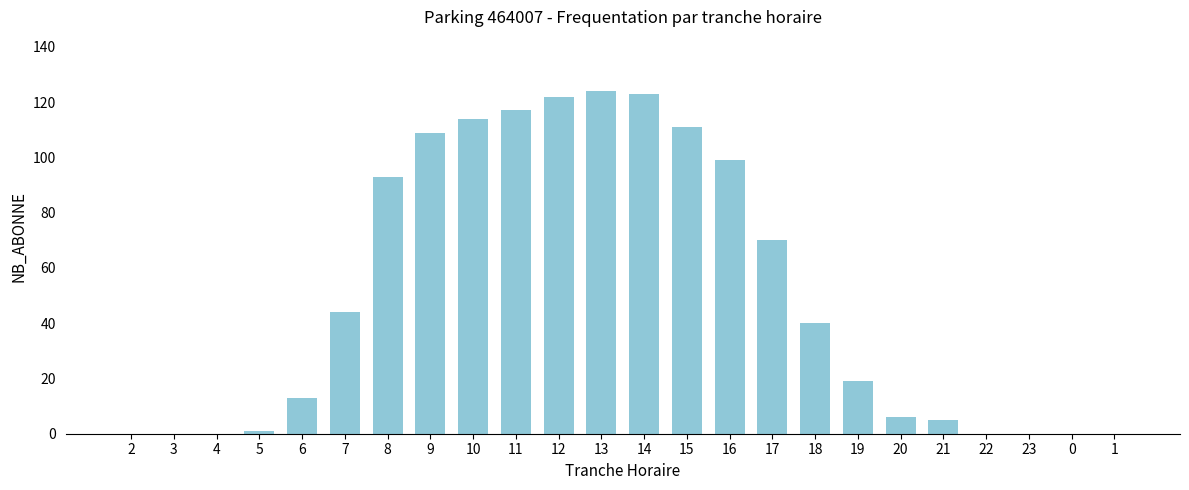

What is the sum of the values at 12 and 2?

122